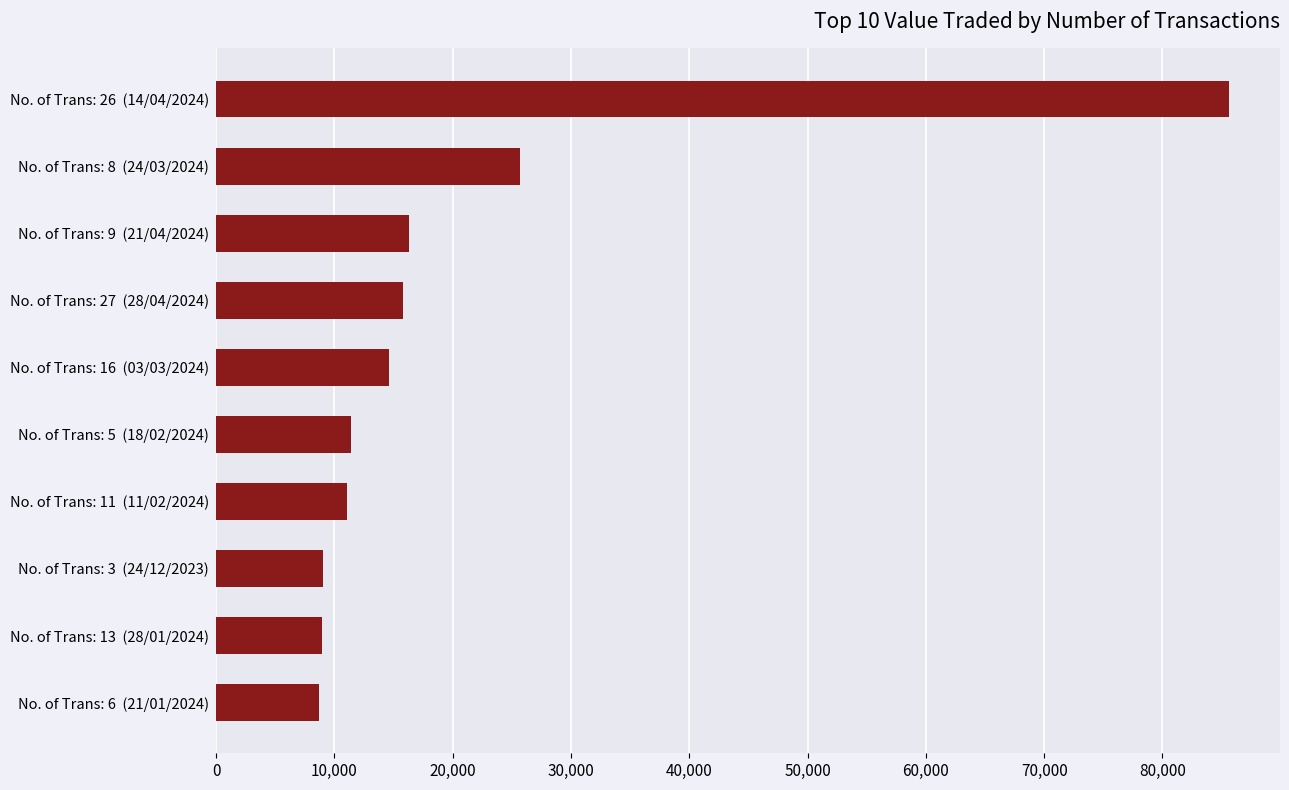

The value at No. of Trans: 5  (18/02/2024) is 11396. True or false?

True